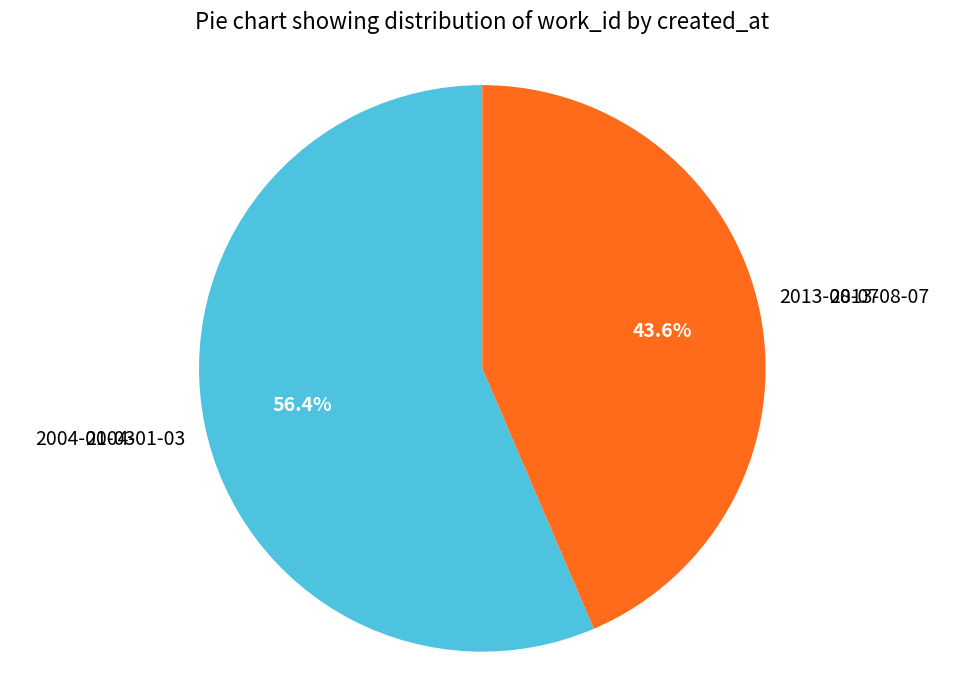

Does any single category account for the majority?

Yes